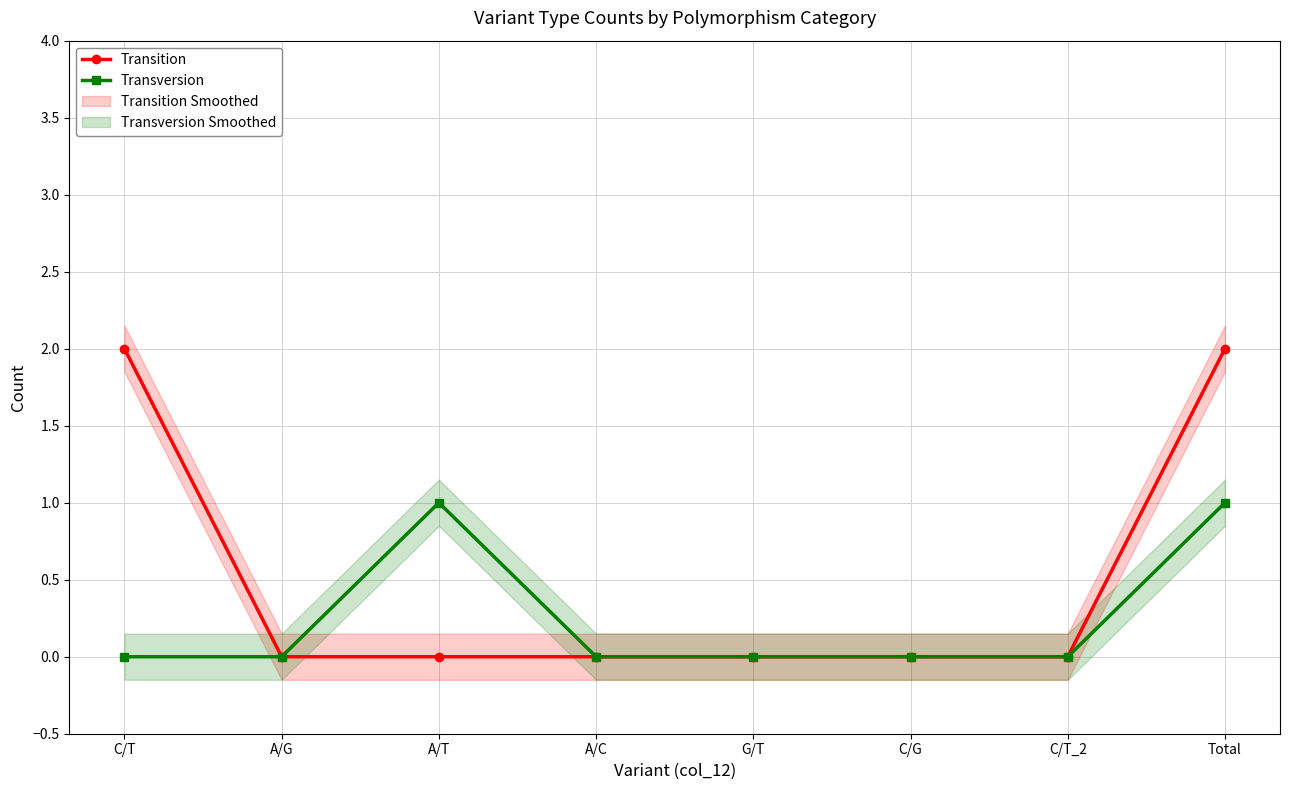

Reading left to right, list all the values displayed in this chart.

Transition: 2	0	0	0	0	0	0	2
Transversion: 0	0	1	0	0	0	0	1